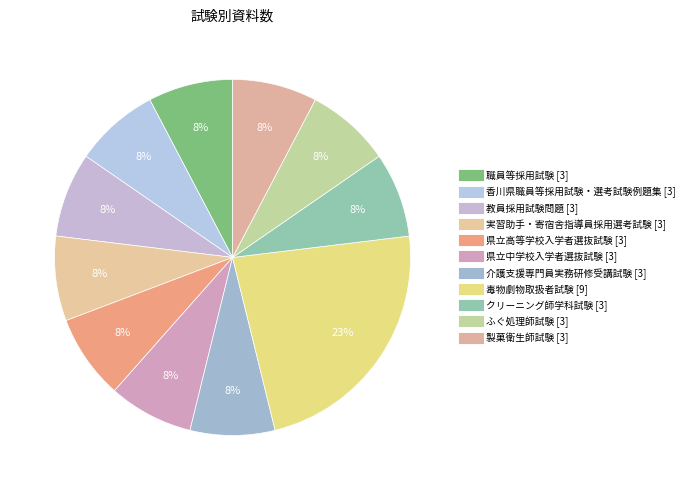

To the nearest percent, what is the difference between the 毒物劇物取扱者試験 and 香川県職員等採用試験・選考試験例題集 slice percentages?

15%